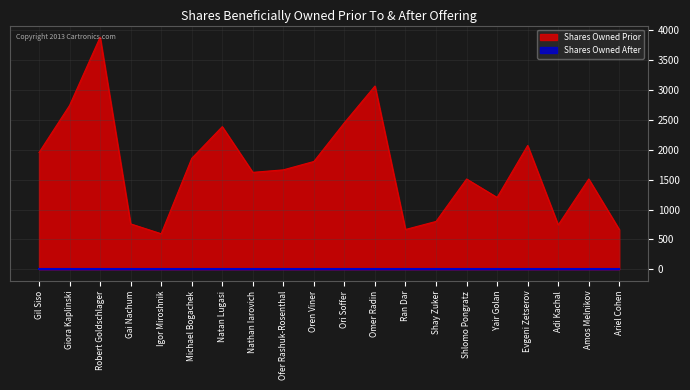

What is the value of the 17th point from the left?

2072